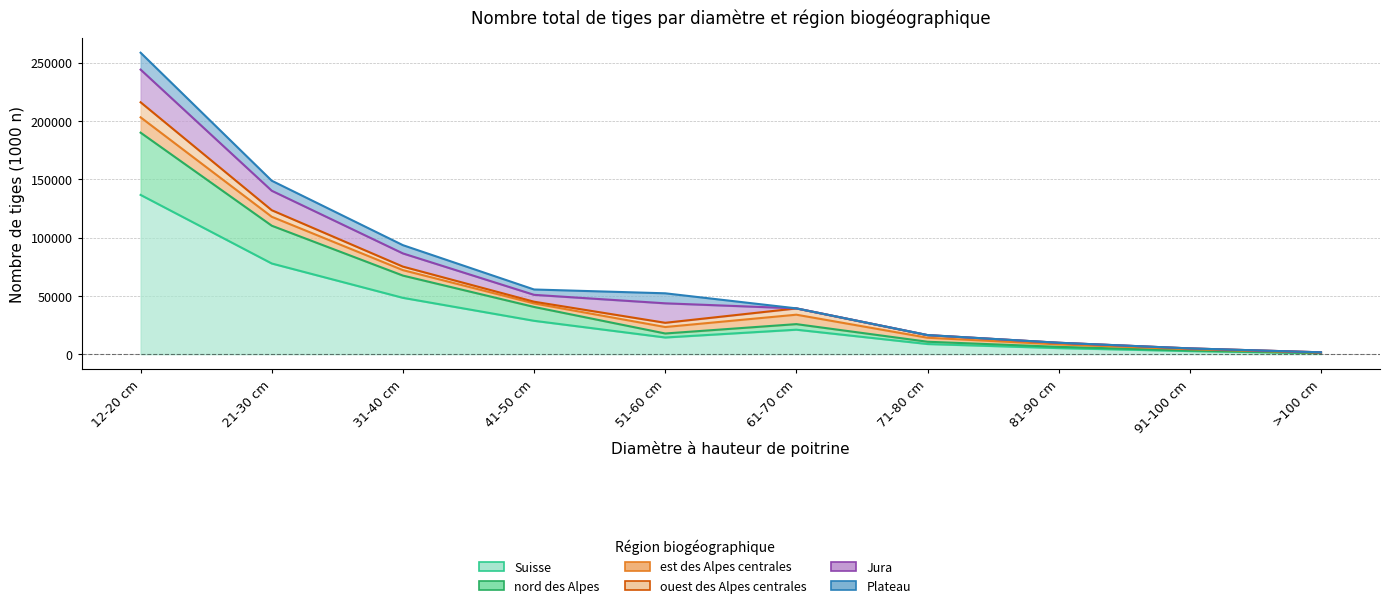

How many intersections are there between Jura and est des Alpes centrales?

1